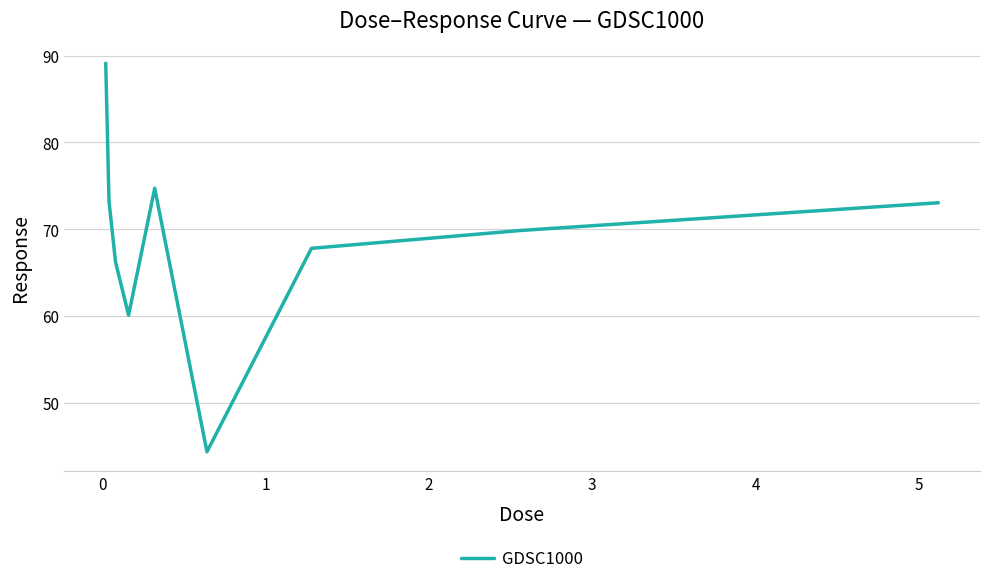

What is the smallest value displayed?

44.4